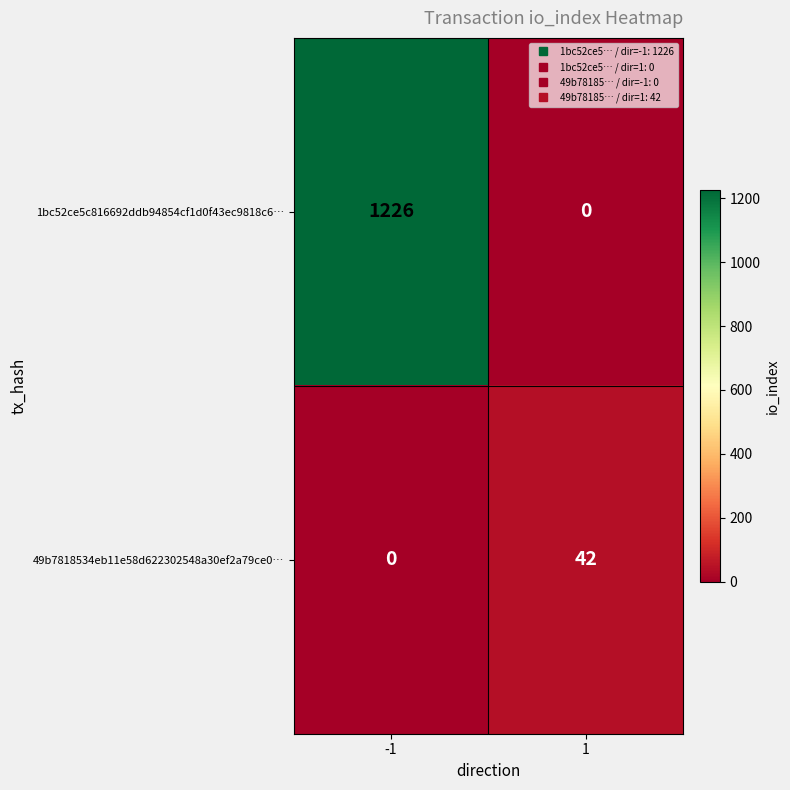

Which series has the widest spread of values?

1bc52ce5c816692ddb94854cf1d0f43ec9818c6…